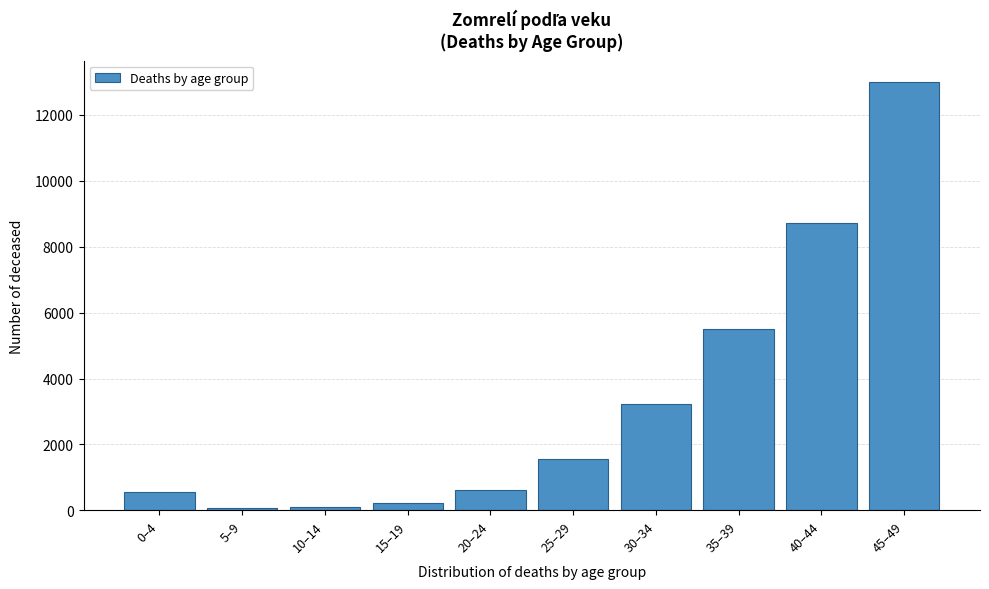

What is the difference between the maximum and minimum values?

12925